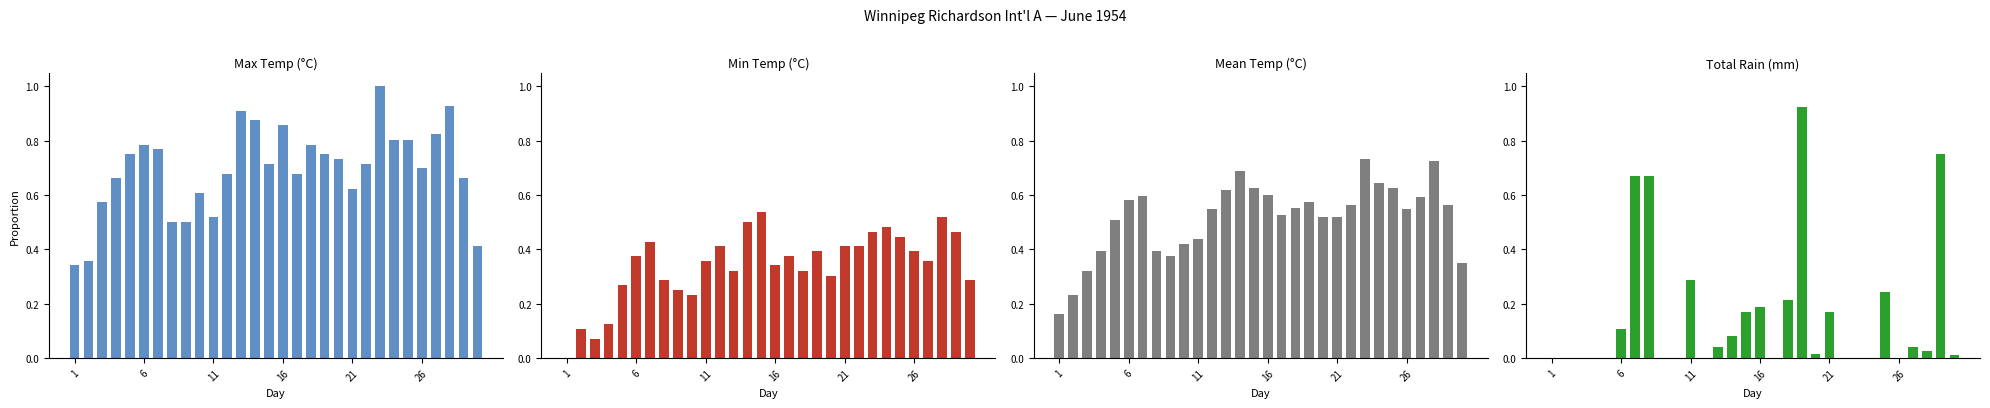

True or false: Min Temp (C) has a value of 0.1 at 19.

False